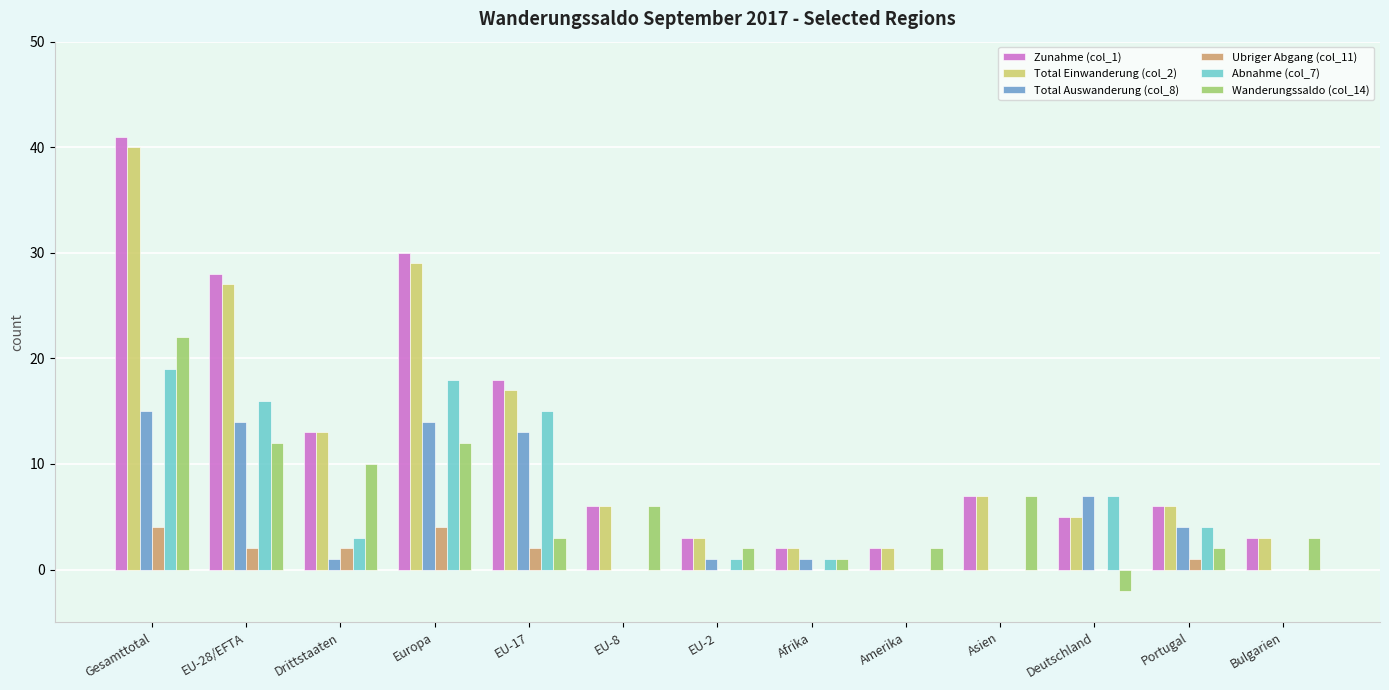

Are the bars horizontal?

No